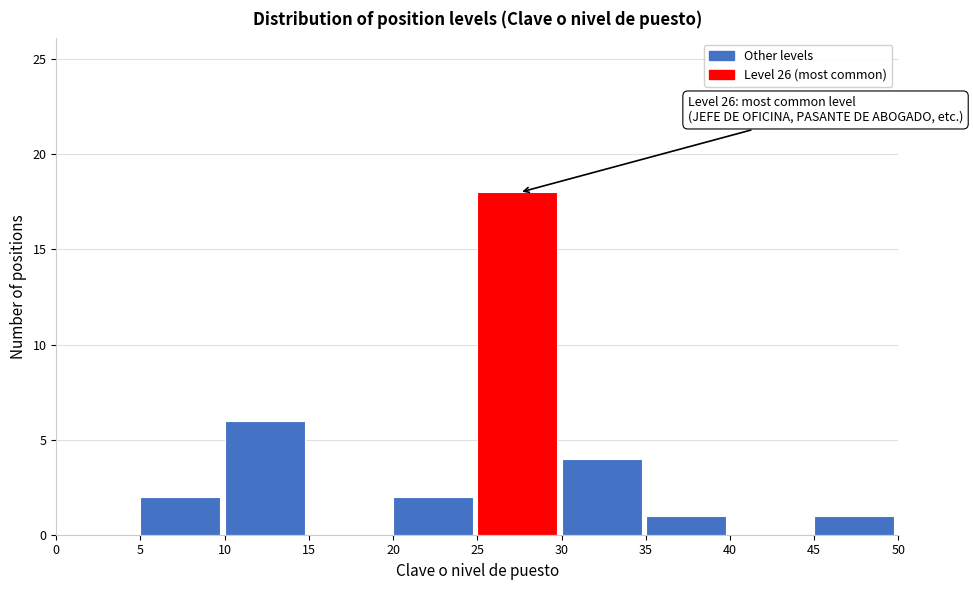

Which range on the x-axis has the tallest bar?

25 to 30